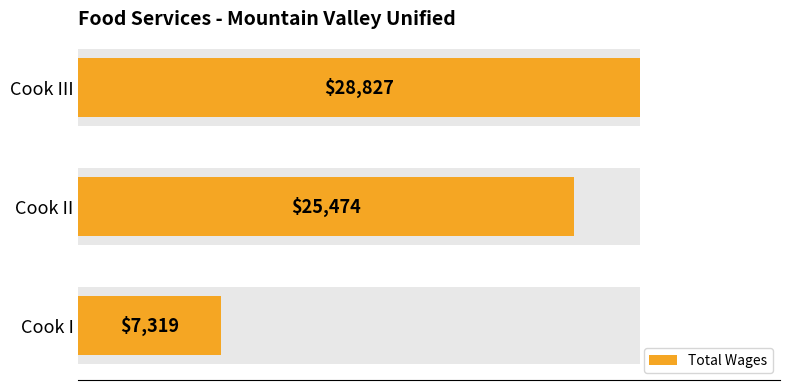

How many data points are above 25474?

1